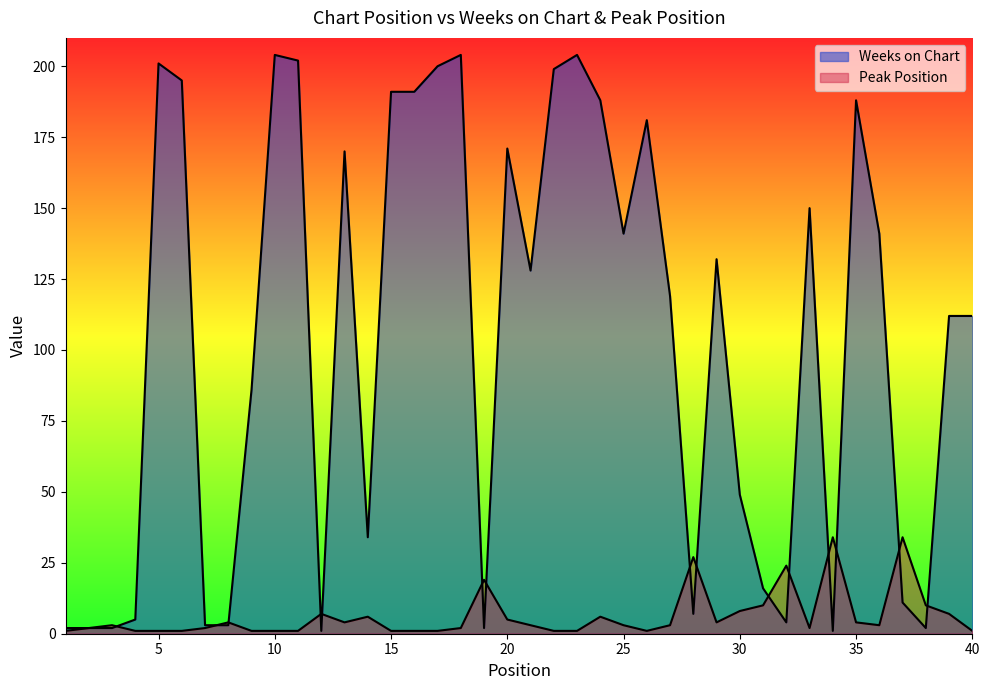

Read the Weeks on Chart value at 31.

16